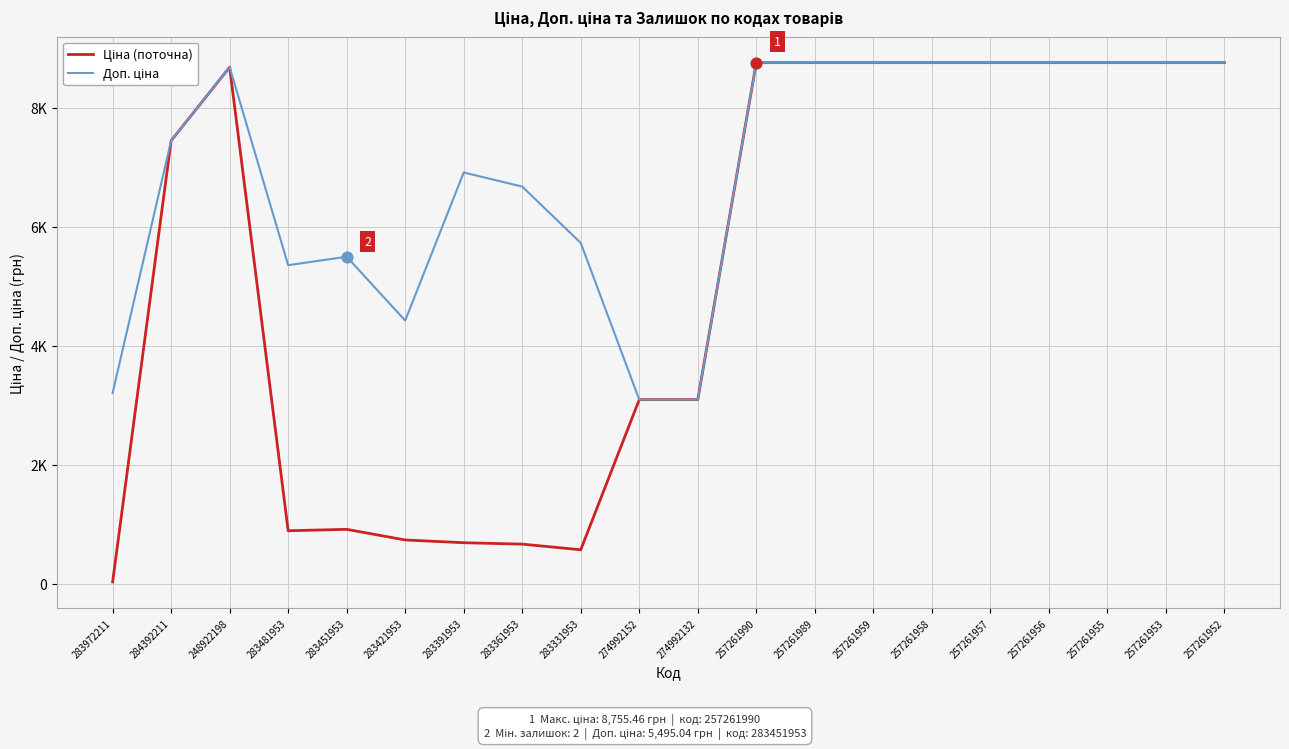

What is the total value across all series at 274992132?

6189.7